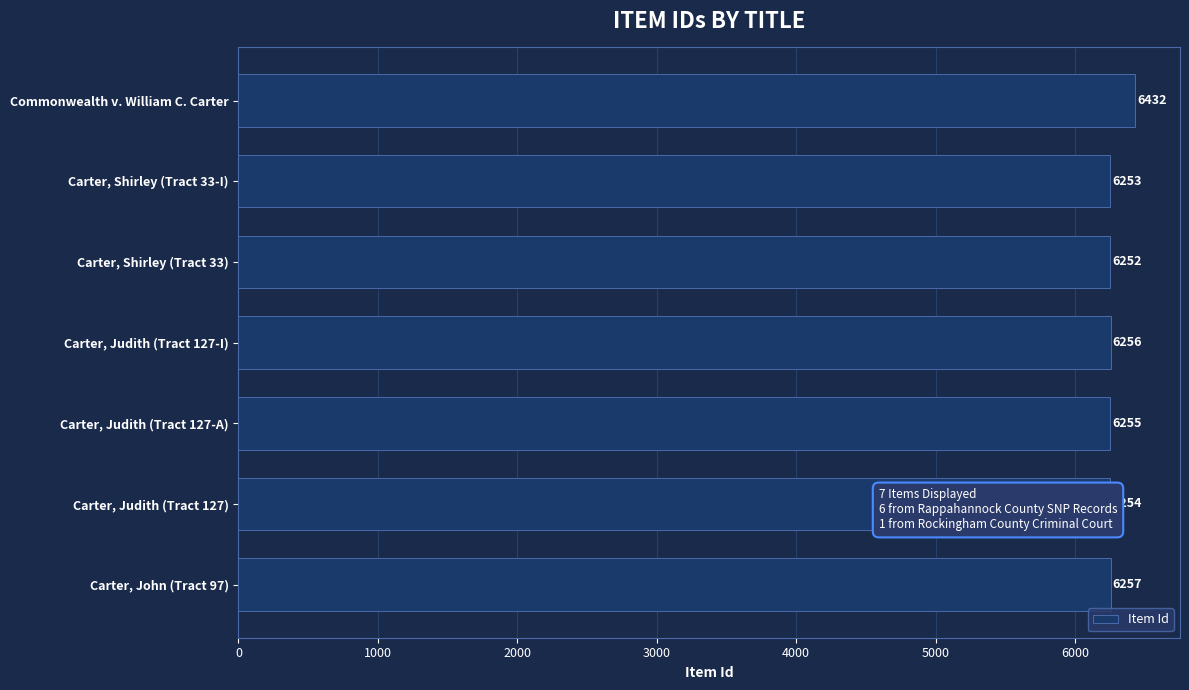

The chart shows a value of 11136 at Carter, Judith (Tract 127-I). True or false?

False